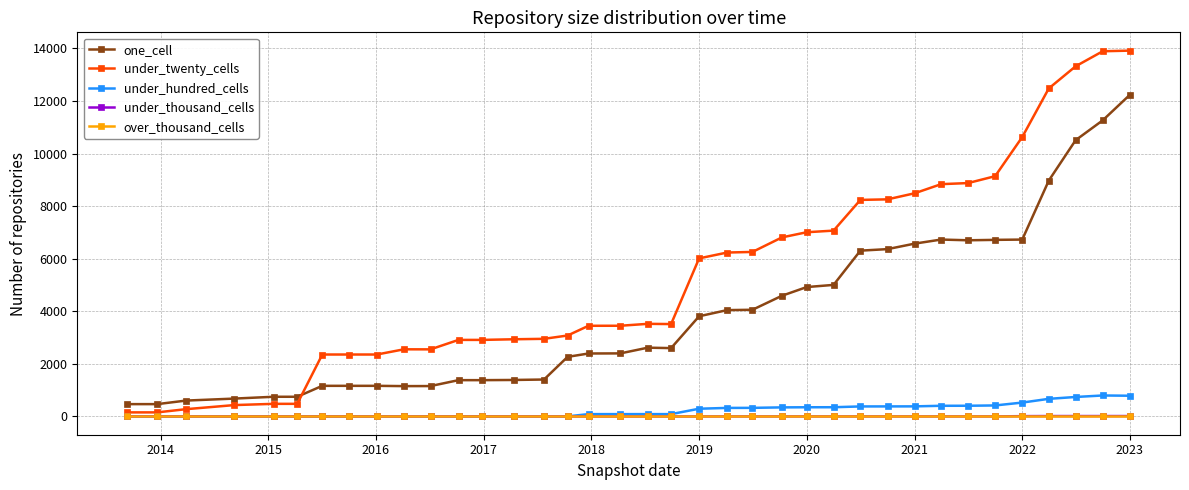

True or false: one_cell and under_hundred_cells intersect in this chart.

False